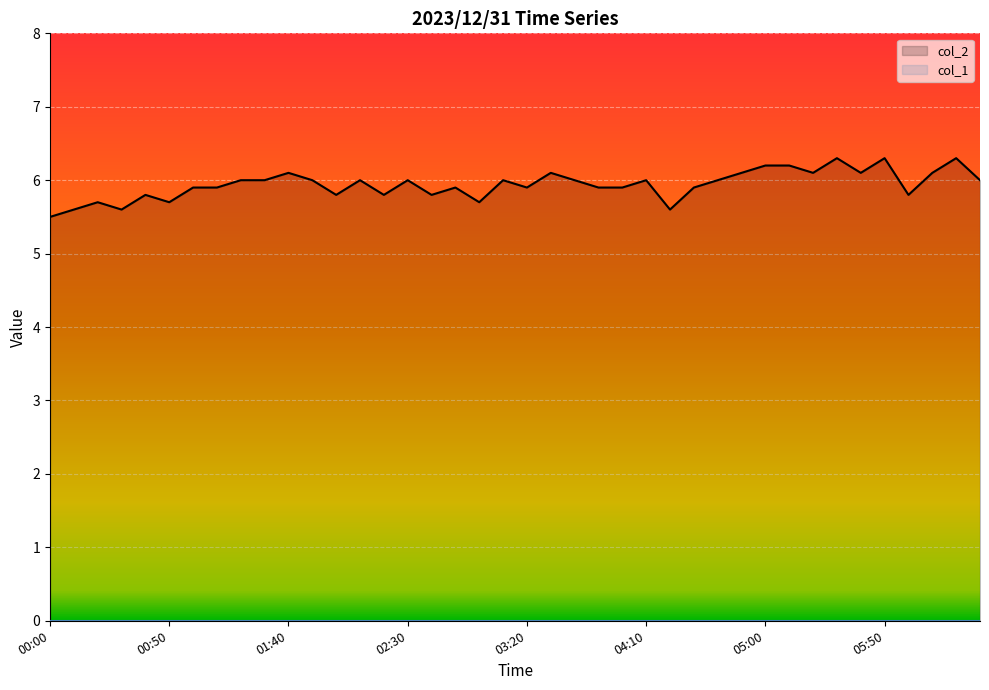

Rank the categories by value from highest to lowest.

05:30, 05:50, 06:20, 05:00, 05:10, 01:40, 03:30, 04:50, 05:20, 05:40, 06:10, 01:20, 01:30, 01:50, 02:10, 02:30, 03:10, 03:40, 04:10, 04:40, 06:30, 01:00, 01:10, 02:50, 03:20, 03:50, 04:00, 04:30, 00:40, 02:00, 02:20, 02:40, 06:00, 00:20, 00:50, 03:00, 00:10, 00:30, 04:20, 00:00